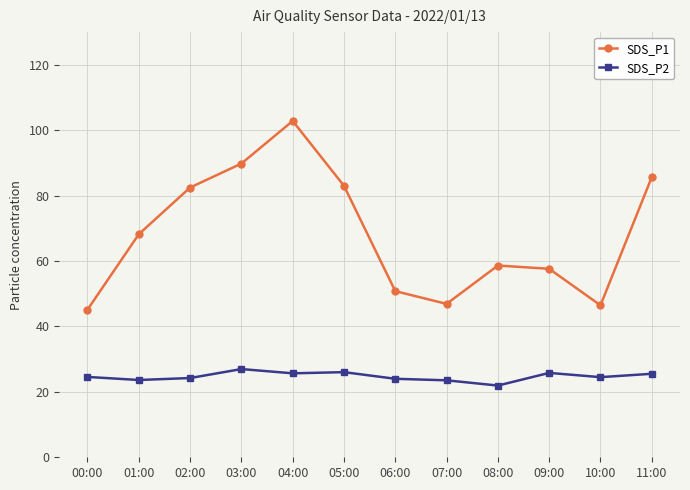

What are all the series names shown in the legend?

SDS_P1, SDS_P2